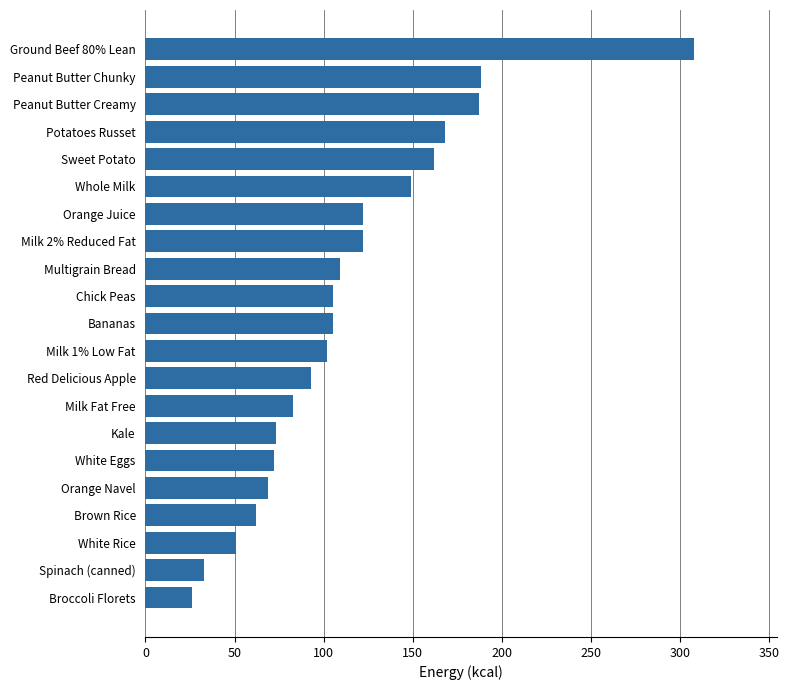

What is the change in value from Red Delicious Apple to Whole Milk?

+56